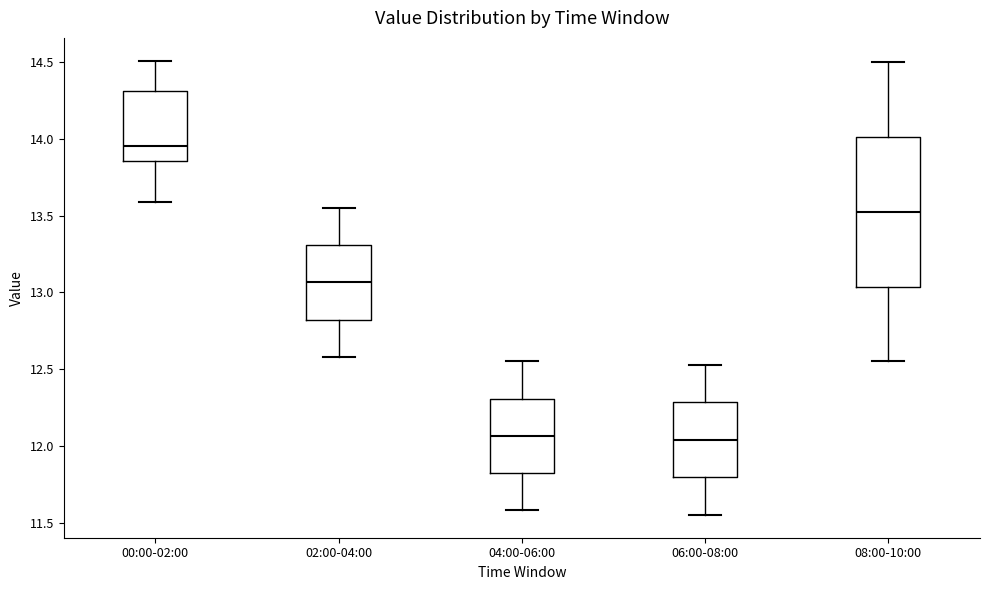

Reading left to right, read every box against the y-axis: the position of its median line, the range the box covers, and the ends of its whiskers. The values are not printed on the chart, so give them approximately, as read against the axis.

00:00-02:00: median 13.95, box 13.85 to 14.30, whiskers 13.60 to 14.50
02:00-04:00: median 13.05, box 12.80 to 13.30, whiskers 12.60 to 13.55
04:00-06:00: median 12.05, box 11.80 to 12.30, whiskers 11.60 to 12.55
06:00-08:00: median 12.05, box 11.80 to 12.30, whiskers 11.55 to 12.55
08:00-10:00: median 13.55, box 13.05 to 14.00, whiskers 12.55 to 14.50